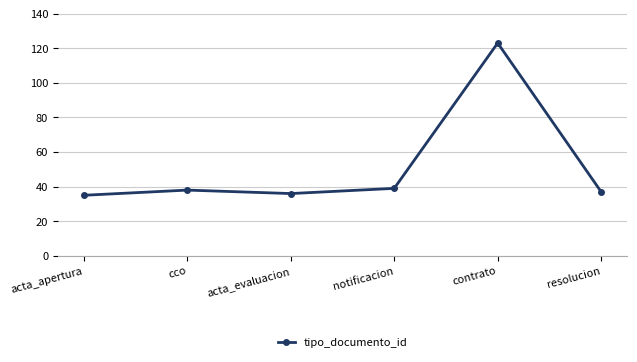

Is it true that the value at acta_apertura is 57?

False